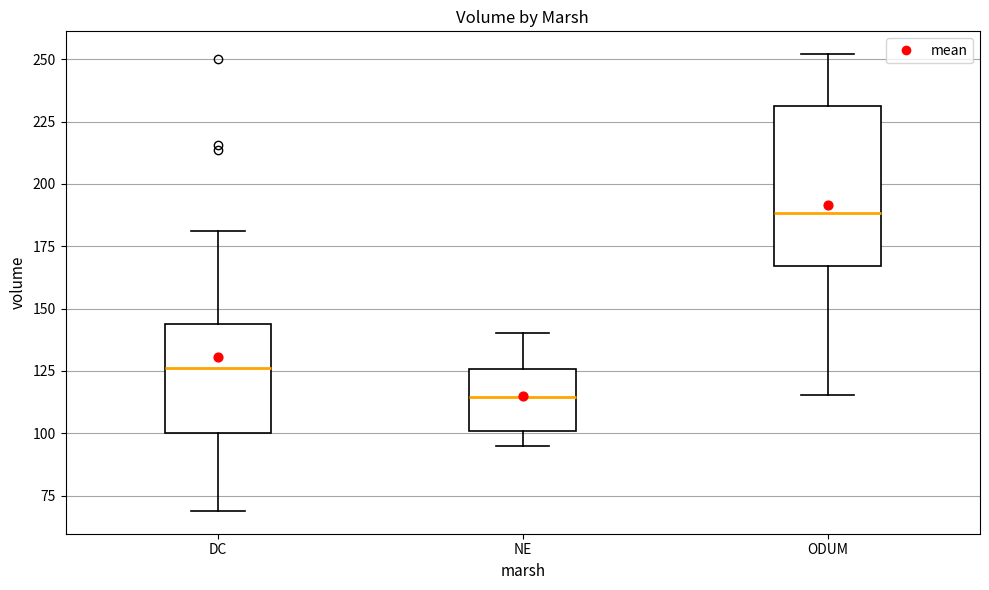

Which box is the tallest, from its lower edge to its upper edge?

ODUM